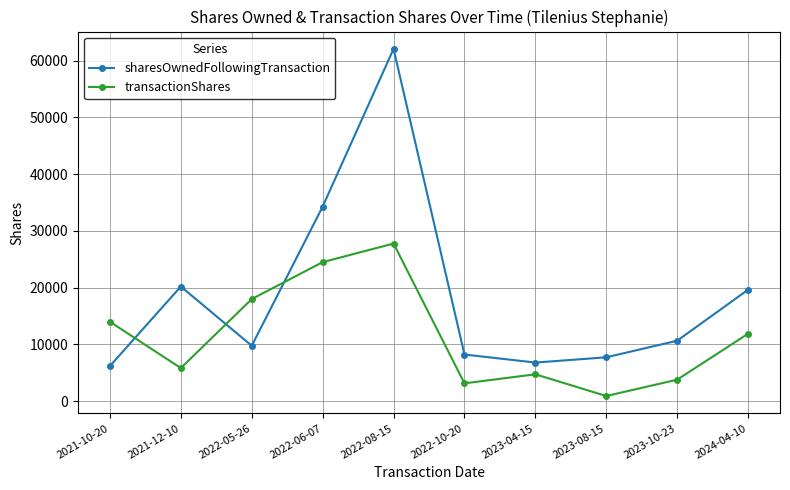

What is the value of the sharesOwnedFollowingTransaction point at the 10th from the left?

19649